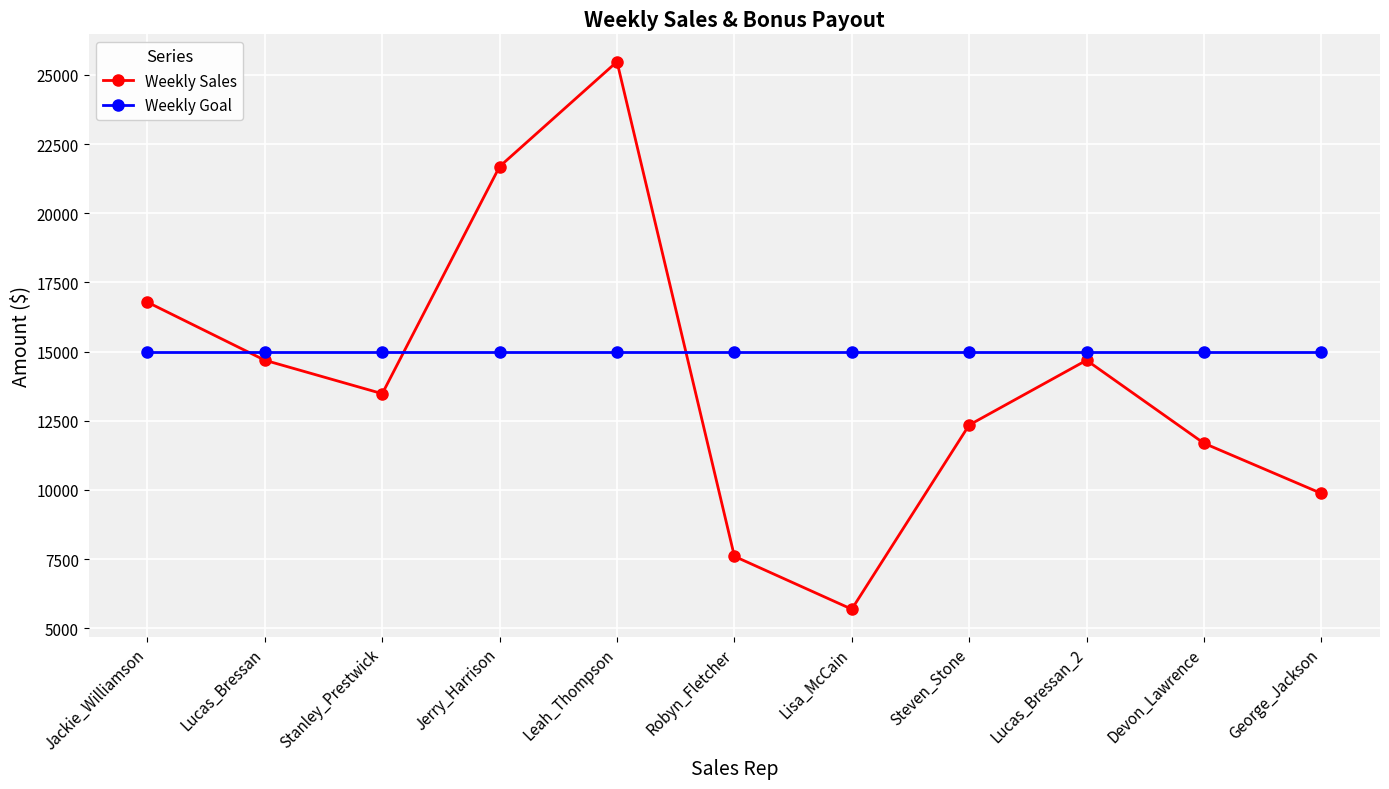

The value of Weekly Goal at Steven_Stone is 15000.0. True or false?

True